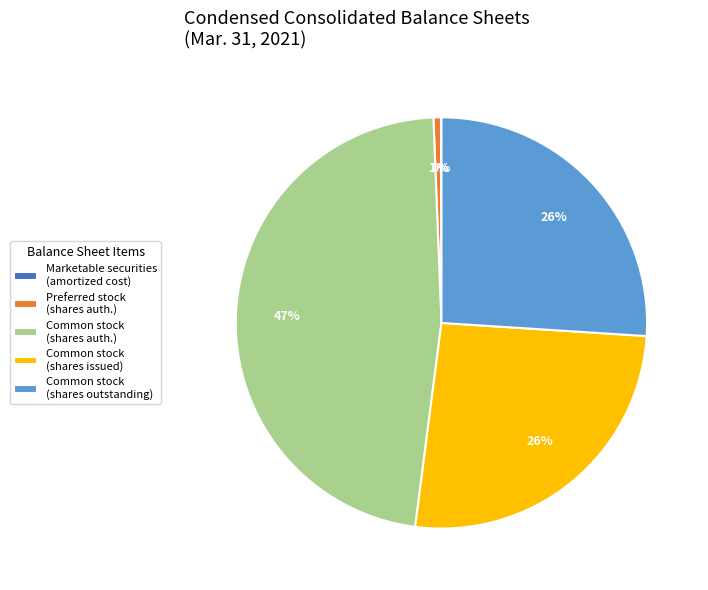

To the nearest percent, what portion does Common stock (shares outstanding) represent?

26%